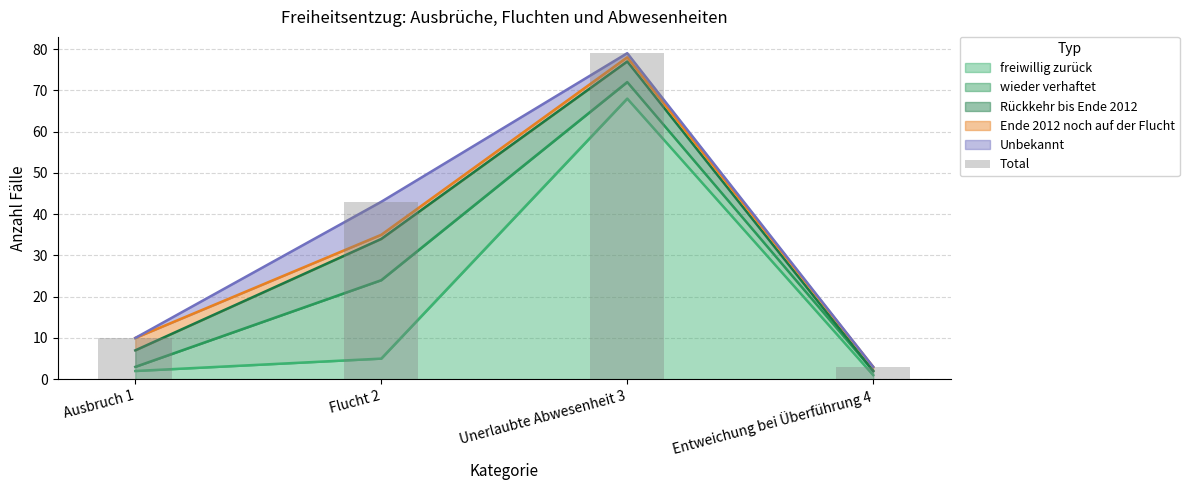

List the labels in order of value, smallest first.

Entweichung bei Überführung 4, Ausbruch 1, Flucht 2, Unerlaubte Abwesenheit 3